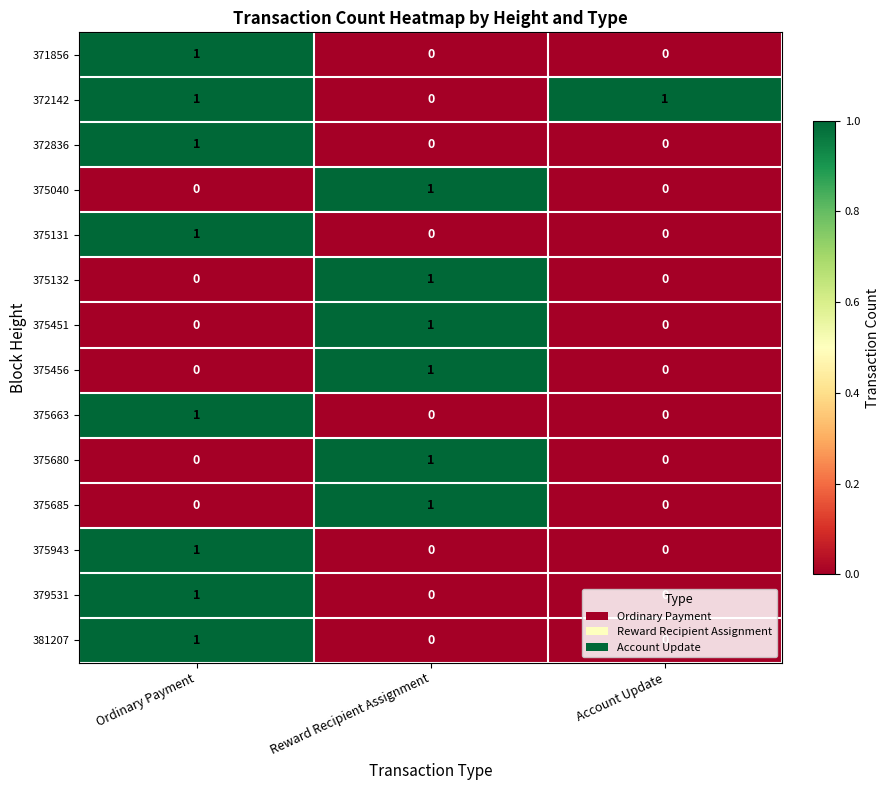

How many 375451 values are between 0 and 1?

3